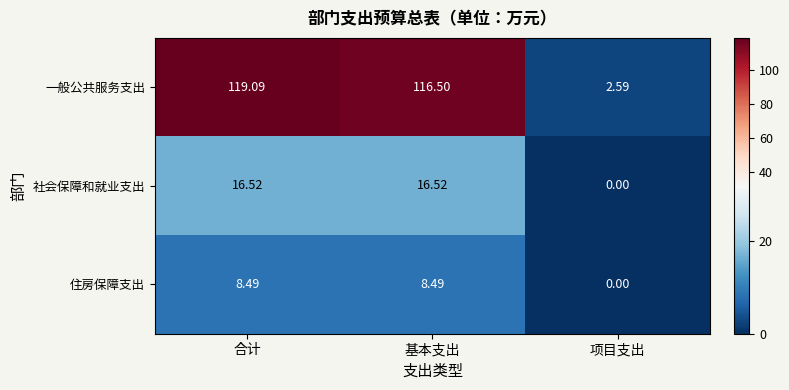

At which category is the sum across all series the highest?

合计